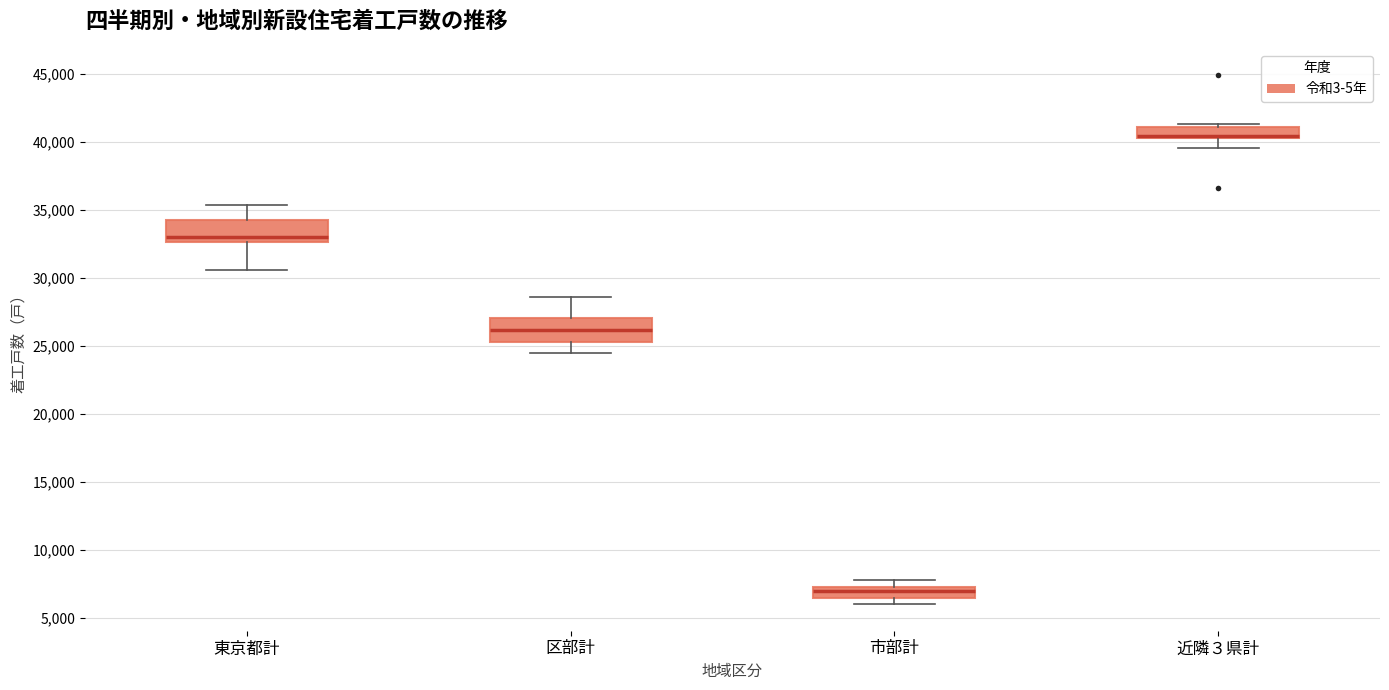

Reading left to right, transcribe this box plot: for each box, give where its median line is, the range the box spans, and where its two whiskers end, as read against the y-axis. The values are not printed on the chart, so give them approximately, as read against the axis.

東京都計: median 33000, box 32500 to 34500, whiskers 30500 to 35500
区部計: median 26000, box 25500 to 27000, whiskers 24500 to 28500
市部計: median 7000, box 6500 to 7500, whiskers 6000 to 8000
近隣３県計: median 40500 (drawn on the box's lower edge), box 40500 to 41000, whiskers 39500 to 41500